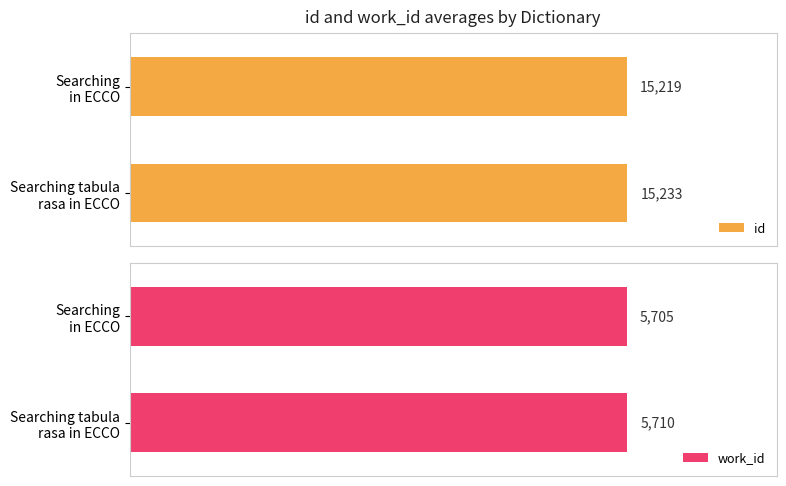

Which series has the widest spread of values?

id